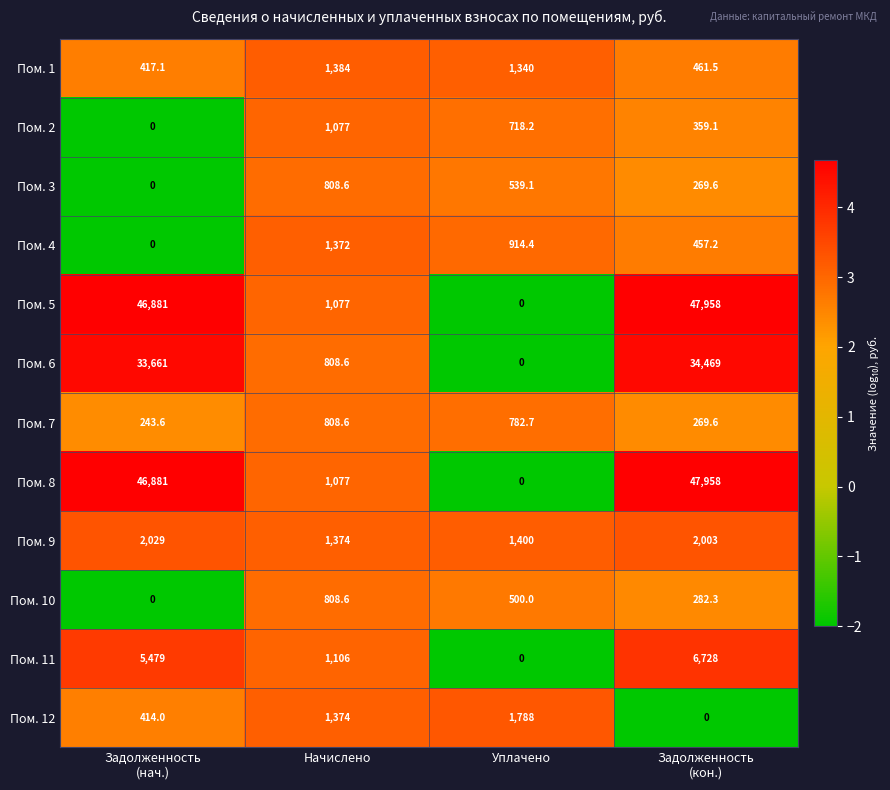

Count the Пом. 11 values in the range 1106 to 6728.

3